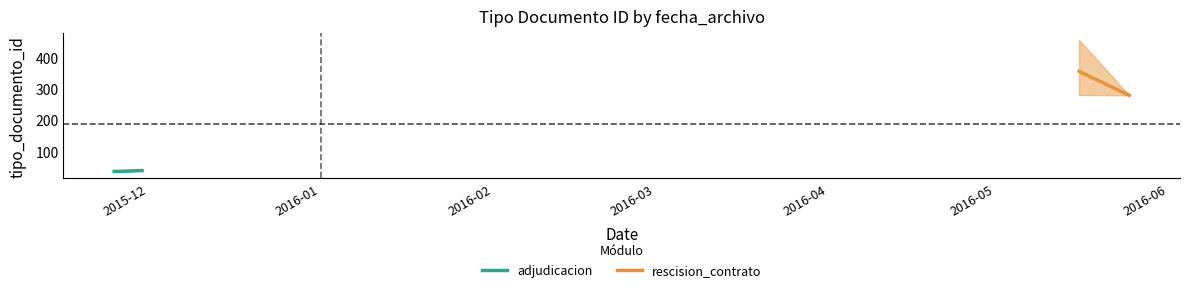

What is the label of the 1st point from the left?

2015-12